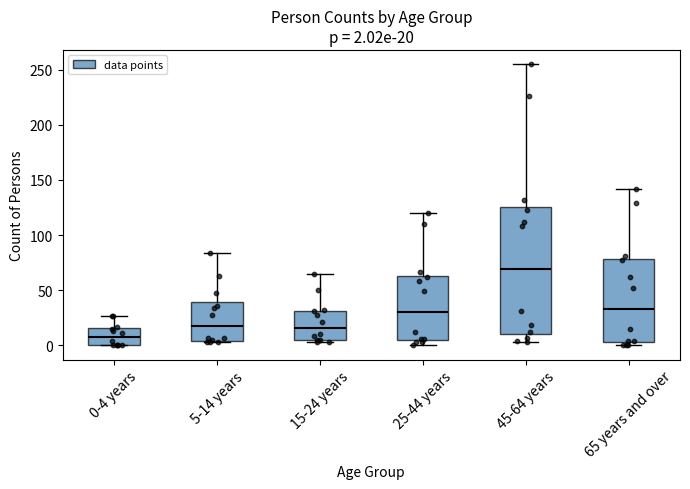

Which box's median line is the lowest?

0-4 years